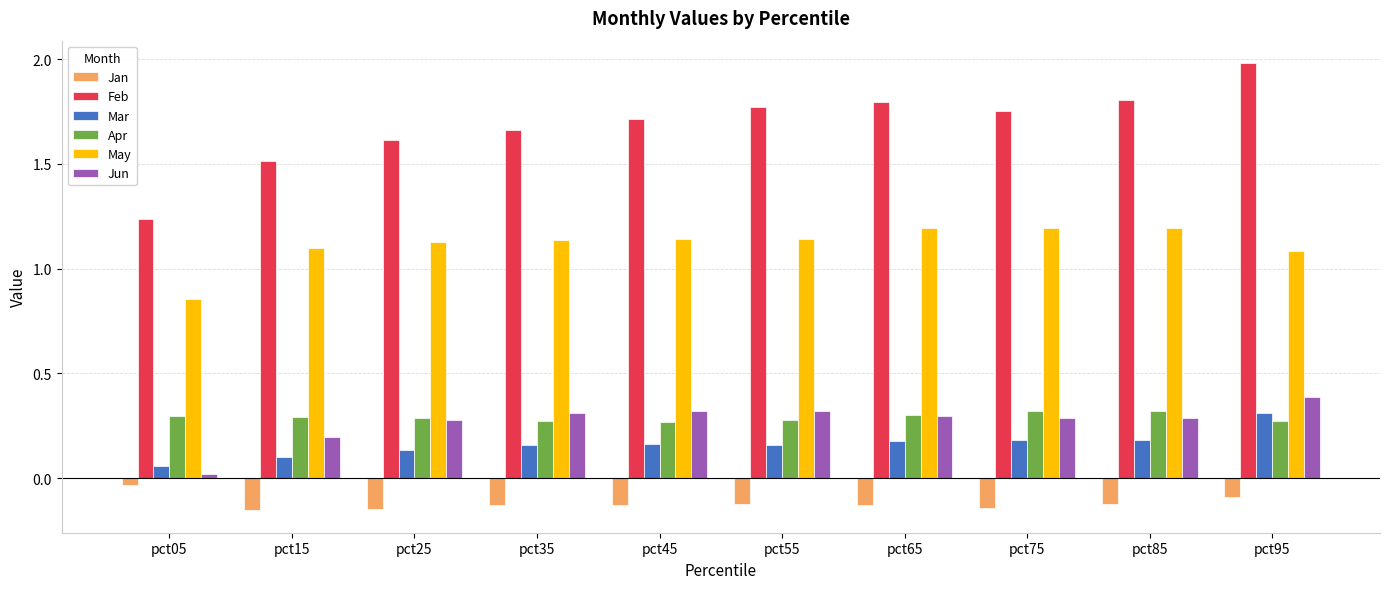

At which label does Mar reach its peak?

pct95